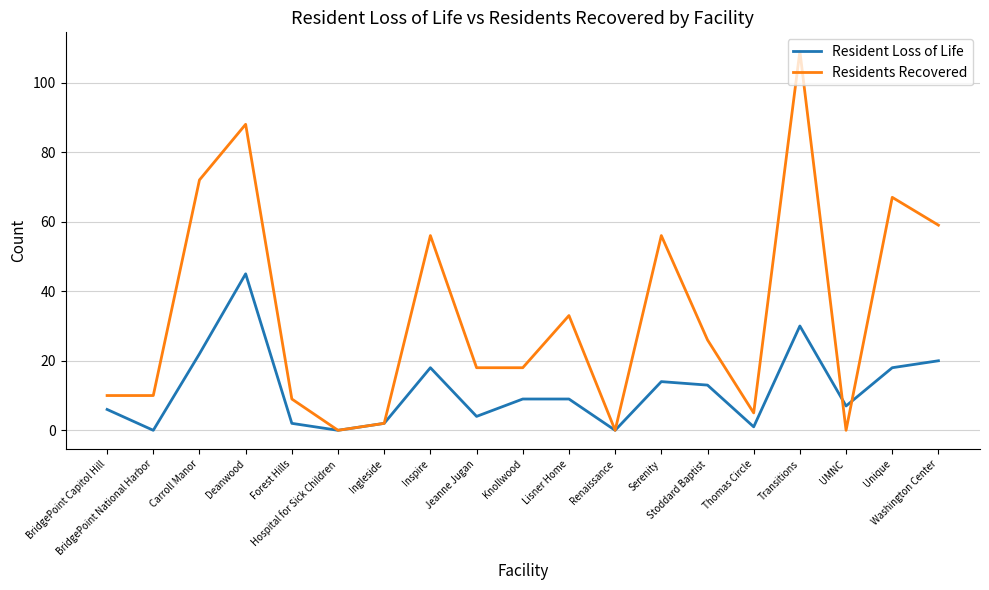

List the series in order of their overall mean, highest first.

Residents Recovered, Resident Loss of Life